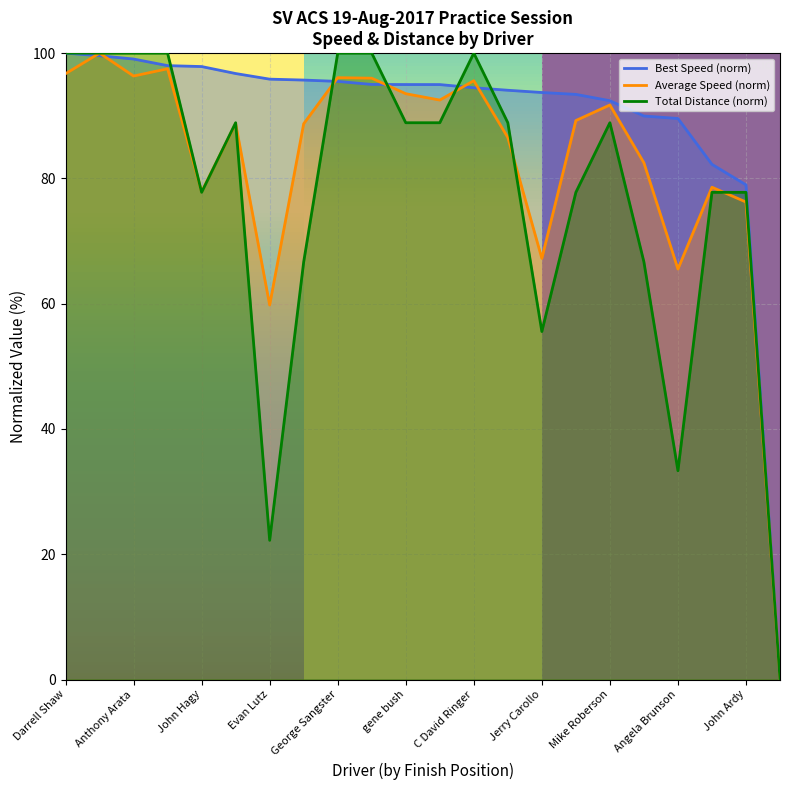

Reading left to right, list all the values displayed in this chart.

Best Speed: Darrell Shaw=100.0	Tigran Garabekyan=99.6	Anthony Arata=99.1	Javier Navarro=98.0	John Hagy=97.9	David Mar=96.7	Evan Lutz=95.8	Evan Frankenberger=95.7	George Sangster=95.5	Edwin Hoffman=95.0	gene bush=95.0	Chris Pettit=95.0	C David Ringer=94.5	hsingyi Yeh=94.1	Jerry Carollo=93.7	CORT COLBERT=93.4	Mike Roberson=92.4	Steve Krueiberrer=90.0	Angela Brunson=89.6	David Ardy=82.2	John Ardy=79.0	Jonathan Gonzalez=0.0
Average Speed: Darrell Shaw=96.7	Tigran Garabekyan=100.0	Anthony Arata=96.3	Javier Navarro=97.5	John Hagy=77.9	David Mar=88.8	Evan Lutz=59.8	Evan Frankenberger=88.7	George Sangster=96.1	Edwin Hoffman=96.0	gene bush=93.5	Chris Pettit=92.5	C David Ringer=95.6	hsingyi Yeh=86.5	Jerry Carollo=67.2	CORT COLBERT=89.2	Mike Roberson=91.7	Steve Krueiberrer=82.5	Angela Brunson=65.5	David Ardy=78.6	John Ardy=76.2	Jonathan Gonzalez=0.0
Total Distance: Darrell Shaw=100.0	Tigran Garabekyan=100.0	Anthony Arata=100.0	Javier Navarro=100.0	John Hagy=77.8	David Mar=88.9	Evan Lutz=22.2	Evan Frankenberger=66.7	George Sangster=100.0	Edwin Hoffman=100.0	gene bush=88.9	Chris Pettit=88.9	C David Ringer=100.0	hsingyi Yeh=88.9	Jerry Carollo=55.6	CORT COLBERT=77.8	Mike Roberson=88.9	Steve Krueiberrer=66.7	Angela Brunson=33.3	David Ardy=77.8	John Ardy=77.8	Jonathan Gonzalez=0.0